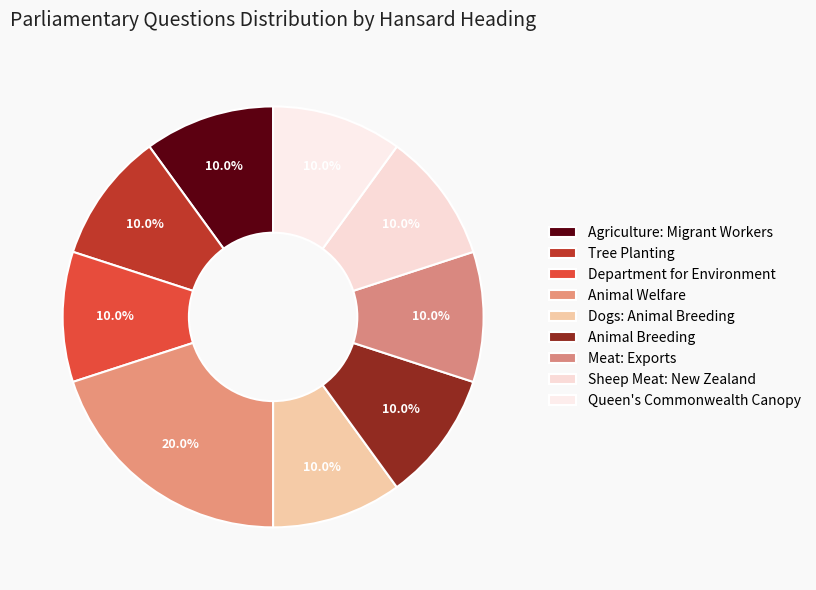

Which slice is the largest?

Animal Welfare